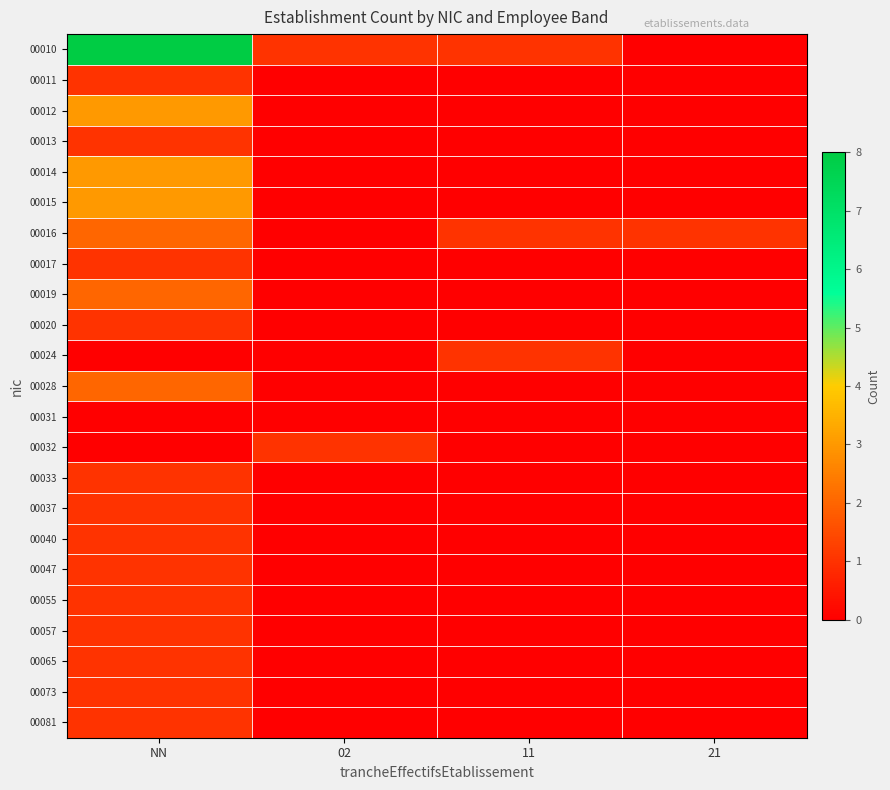

Reading right to left, what are all the values shown in this chart?

00010: 21=0	11=1	02=1	NN=8
00011: 21=0	11=0	02=0	NN=1
00012: 21=0	11=0	02=0	NN=3
00013: 21=0	11=0	02=0	NN=1
00014: 21=0	11=0	02=0	NN=3
00015: 21=0	11=0	02=0	NN=3
00016: 21=1	11=1	02=0	NN=2
00017: 21=0	11=0	02=0	NN=1
00019: 21=0	11=0	02=0	NN=2
00020: 21=0	11=0	02=0	NN=1
00024: 21=0	11=1	02=0	NN=0
00028: 21=0	11=0	02=0	NN=2
00031: 21=0	11=0	02=0	NN=0
00032: 21=0	11=0	02=1	NN=0
00033: 21=0	11=0	02=0	NN=1
00037: 21=0	11=0	02=0	NN=1
00040: 21=0	11=0	02=0	NN=1
00047: 21=0	11=0	02=0	NN=1
00055: 21=0	11=0	02=0	NN=1
00057: 21=0	11=0	02=0	NN=1
00065: 21=0	11=0	02=0	NN=1
00073: 21=0	11=0	02=0	NN=1
00081: 21=0	11=0	02=0	NN=1